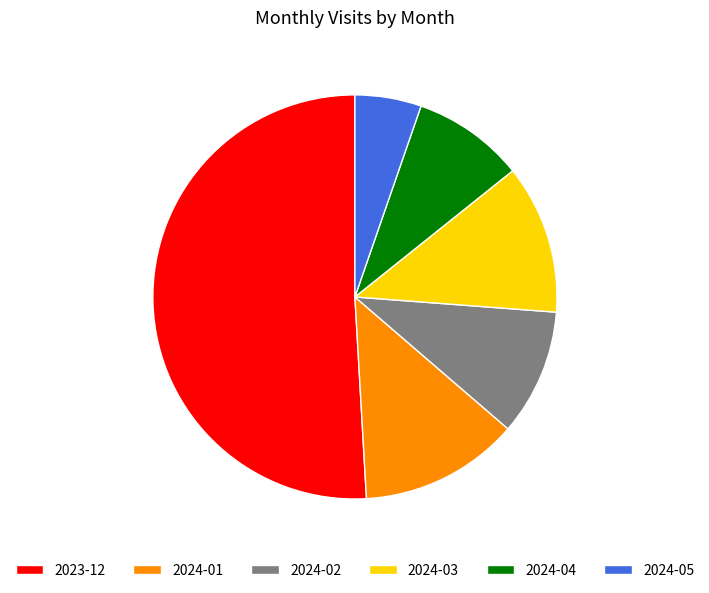

Do 2024-05 and 2024-03 together represent more than half of the pie?

No